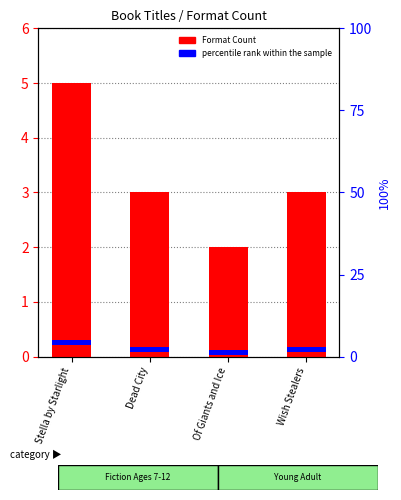

What is the value of the percentile rank within the sample bar at the 3rd from the left?

1.5